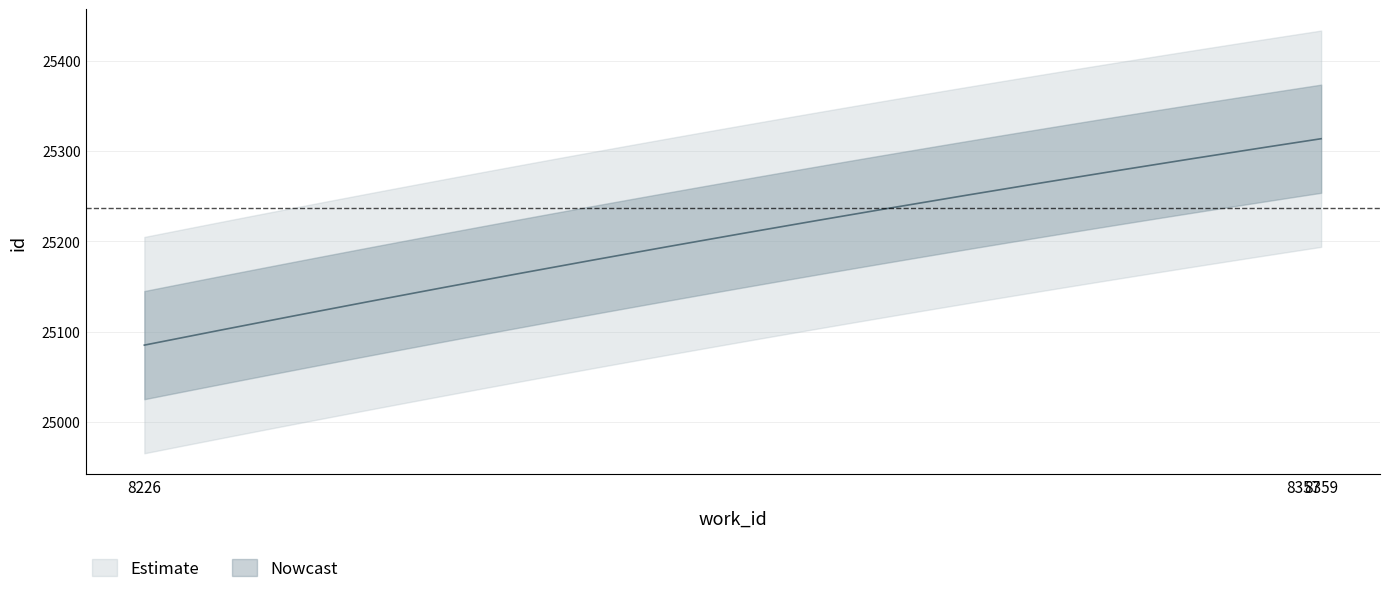

List the labels in order of value, smallest first.

8226, 8357, 8359